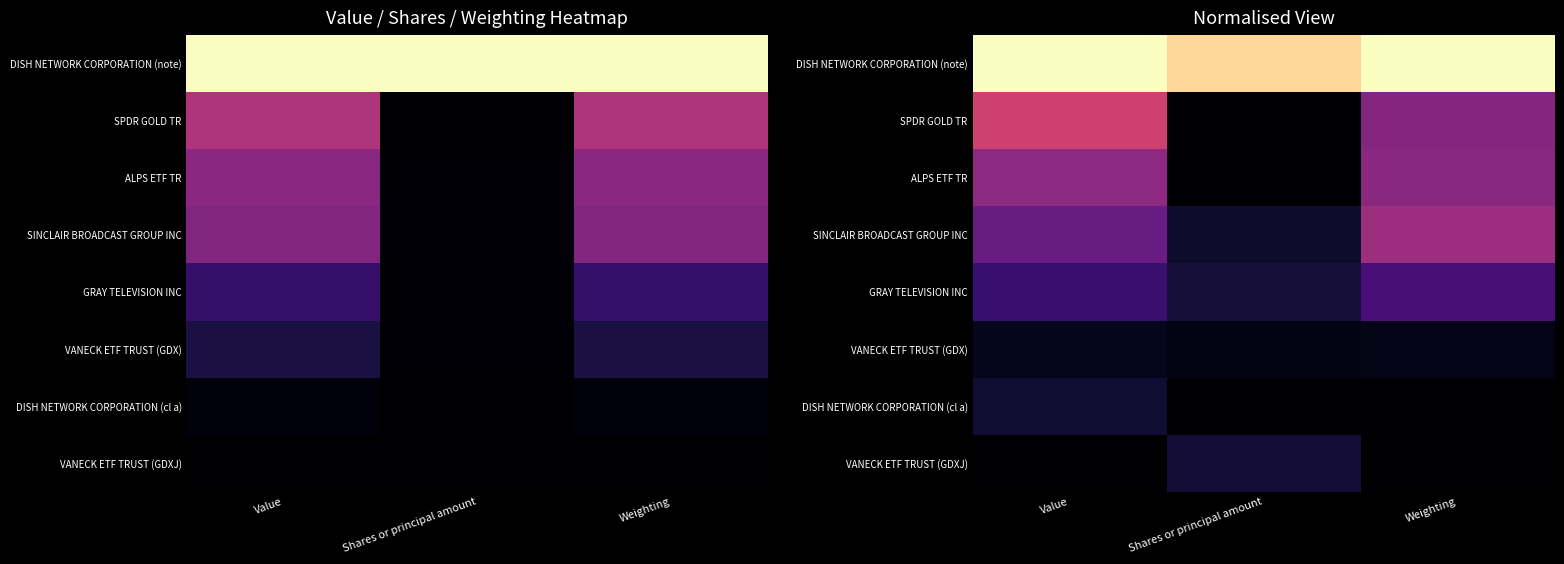

At how many categories does at least one series exceed 0?

3